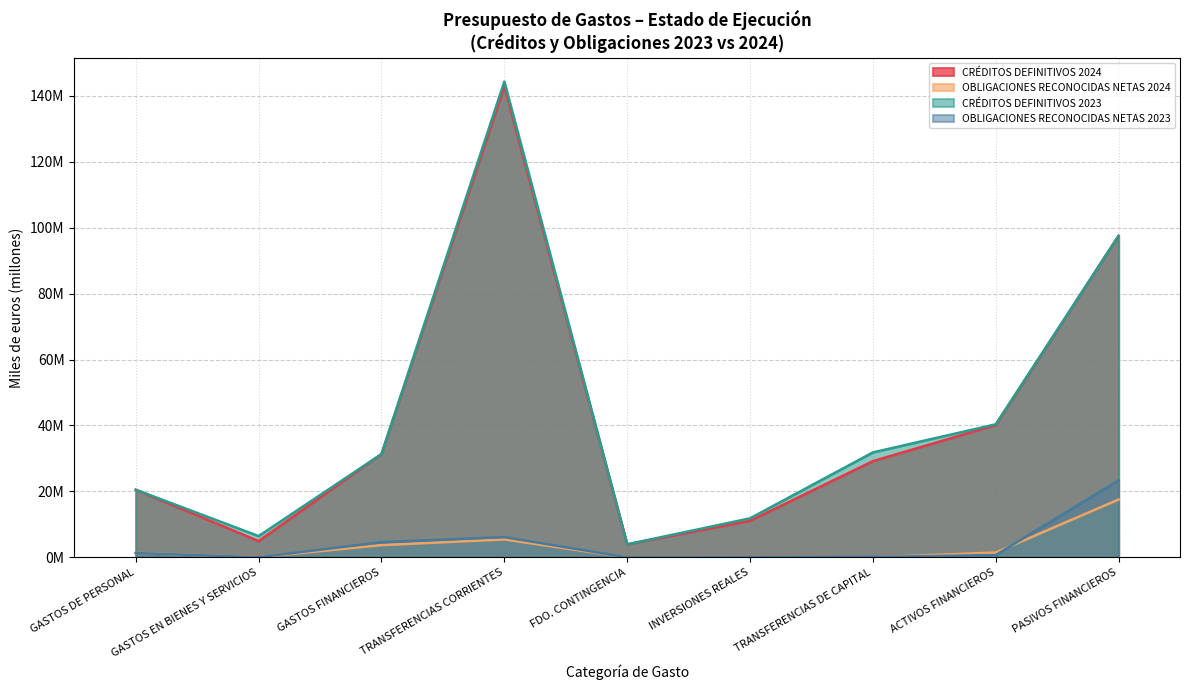

Count the number of categories in the chart.

9